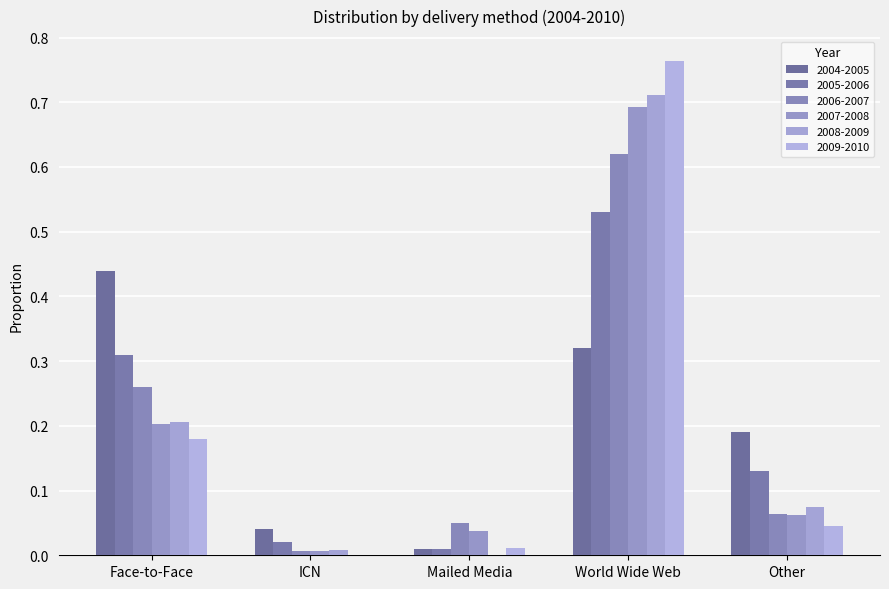

Rank the series by their maximum value, from lowest to highest.

2004-2005, 2005-2006, 2006-2007, 2007-2008, 2008-2009, 2009-2010